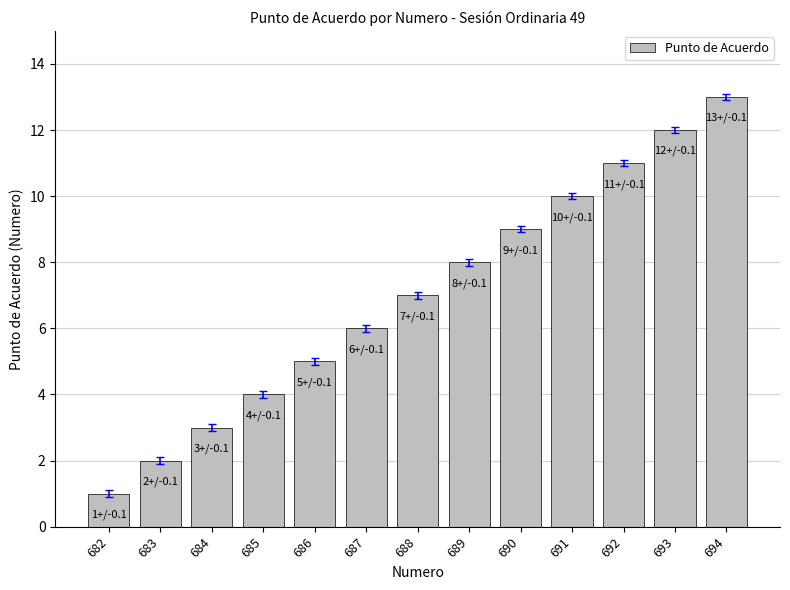

True or false: the data shows 16 at 693.

False